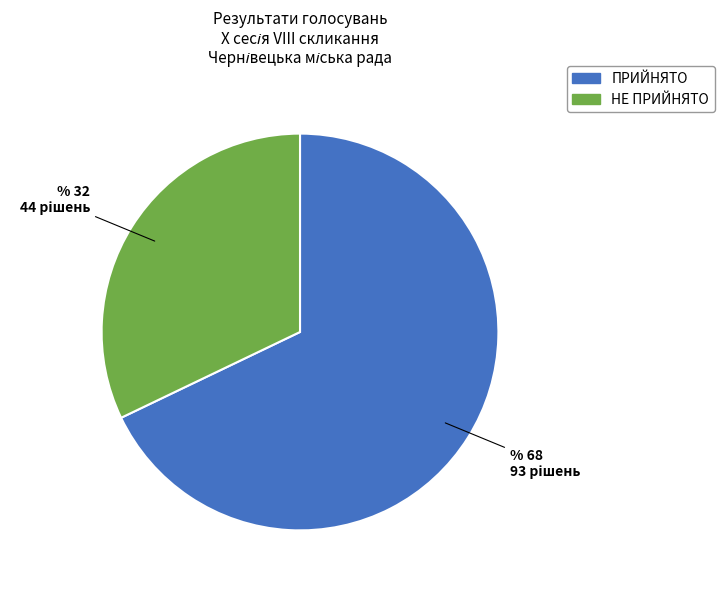

Is it true that ПРИЙНЯТО is 80% of the pie?

False